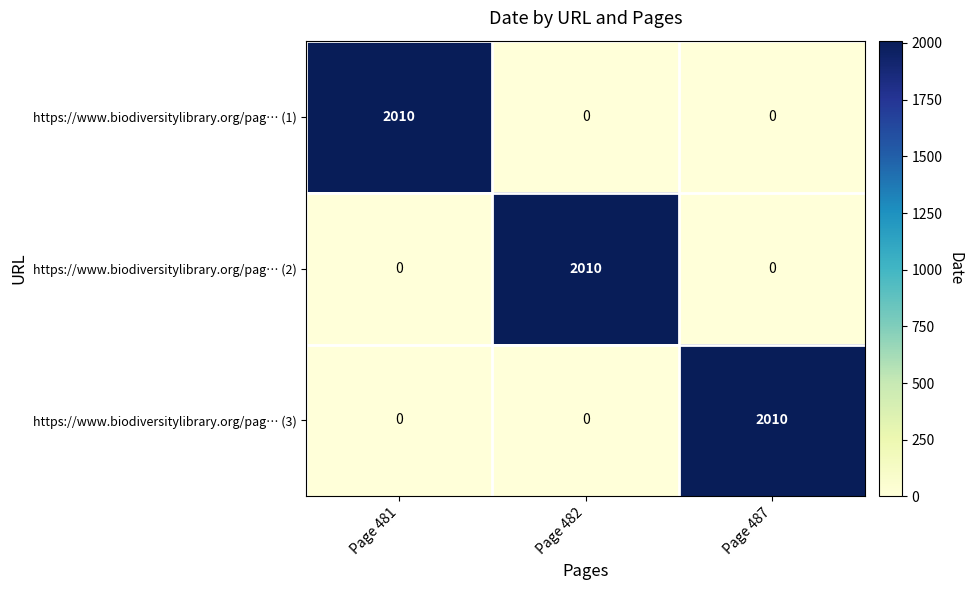

Count the https://www.biodiversitylibrary.org/pag… (1) values in the range 0 to 2010.

3